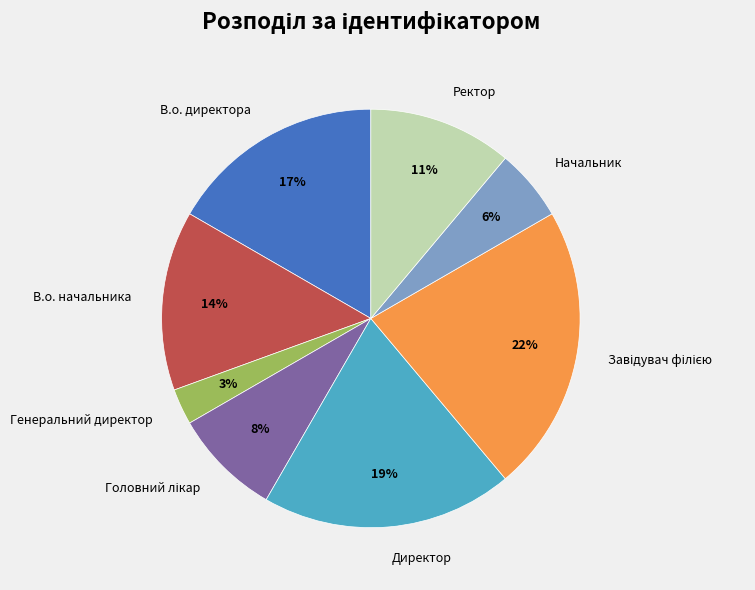

Is the sum of В.о. начальника and Директор greater than half?

No